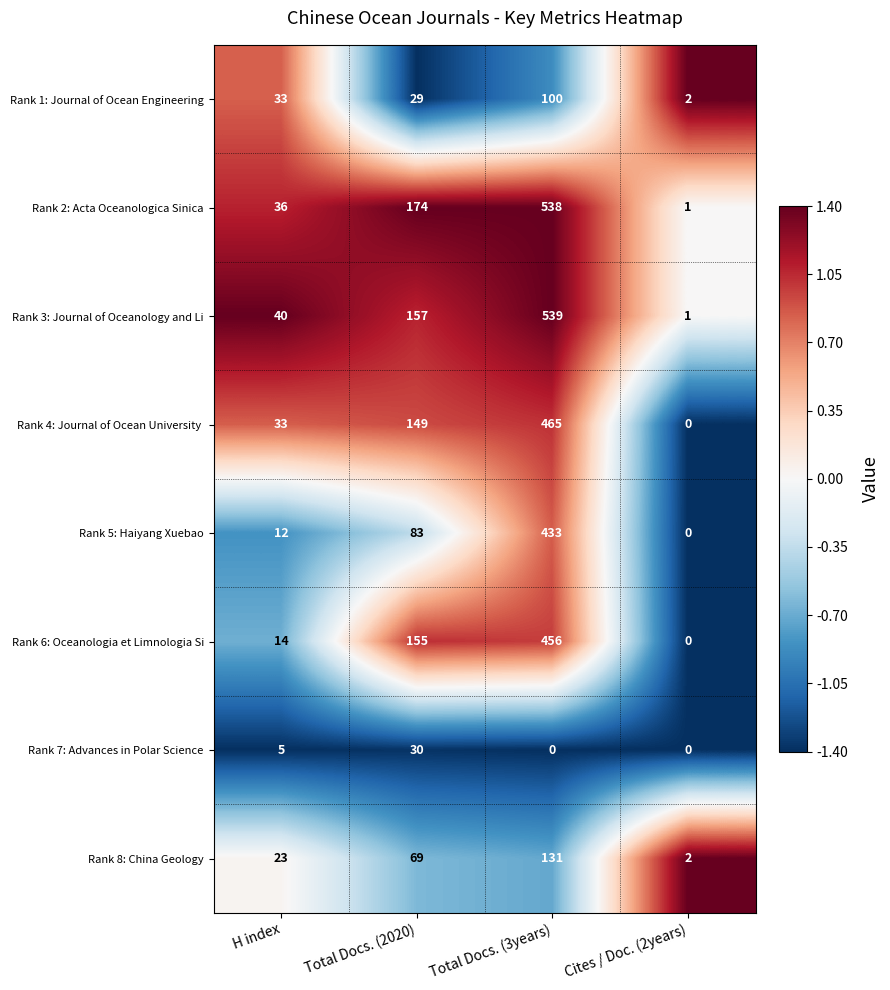

At which label does Rank 5: Haiyang Xuebao reach its peak?

Total Docs. (3years)